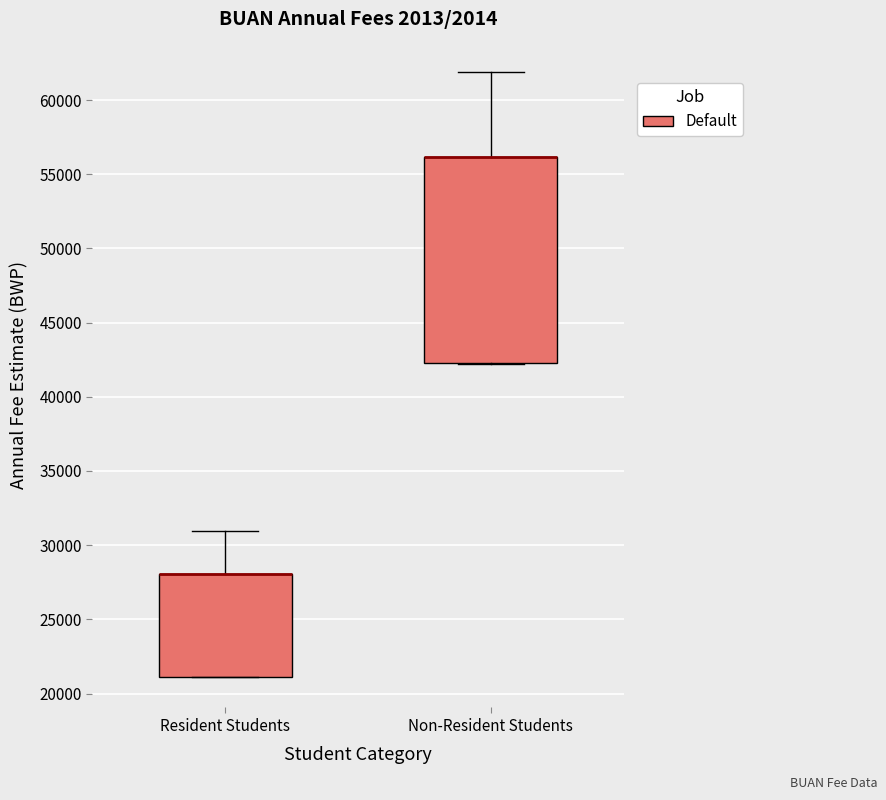

Where does the upper whisker of the box for Non-Resident Students end on the y-axis? The values are not printed on the chart, so give them approximately, as read against the axis.

62000